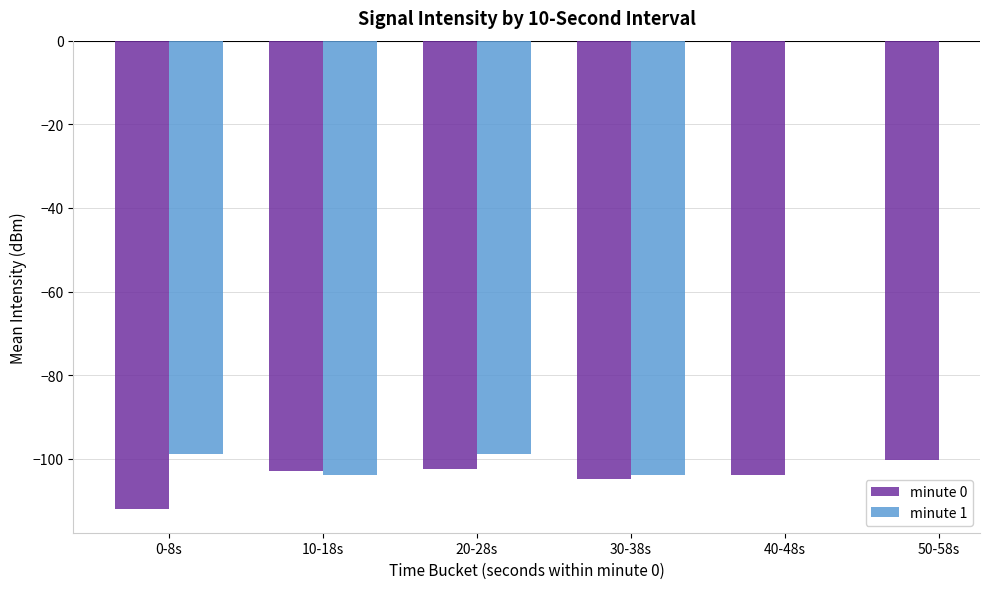

What is the difference between the maximum and minimum values in the minute 1 series?

4.9